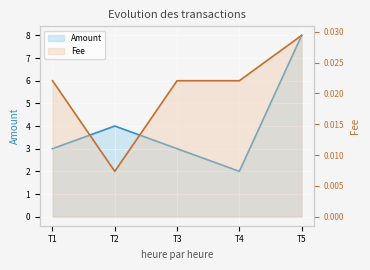

Does the chart display data point markers on the line(s)?

No